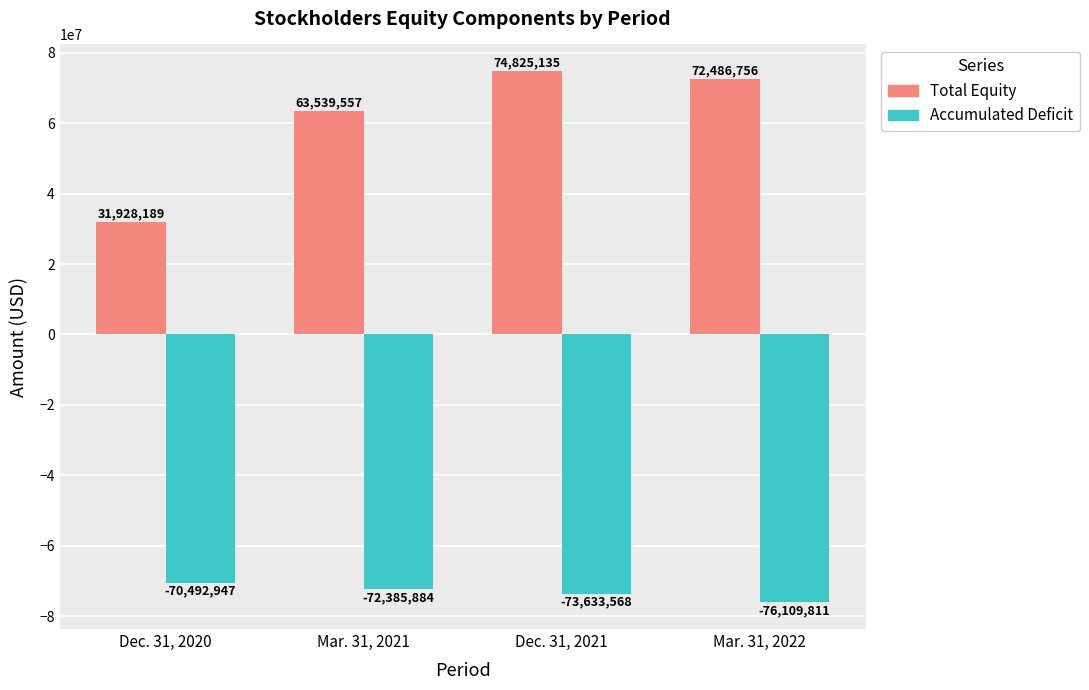

What is the value of the Accumulated Deficit bar at the 1st from the left?

-70492947